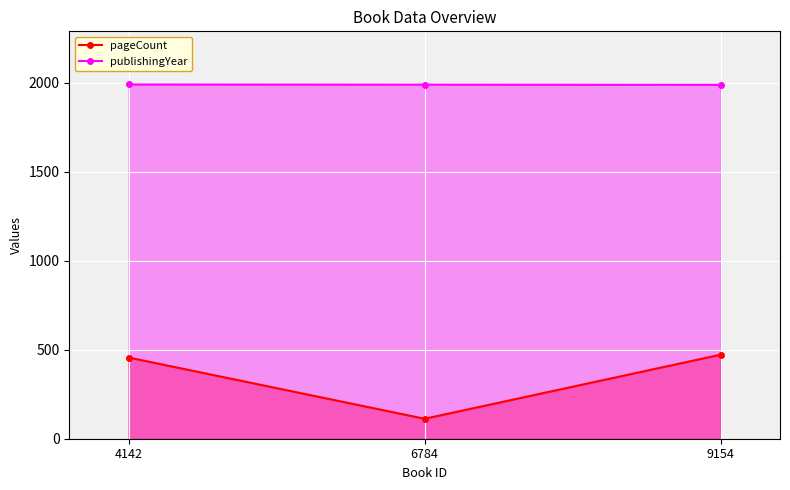

Reading right to left, list all the values displayed in this chart.

pageCount: 9154=472	6784=112	4142=456
publishingYear: 9154=1987	6784=1988	4142=1989